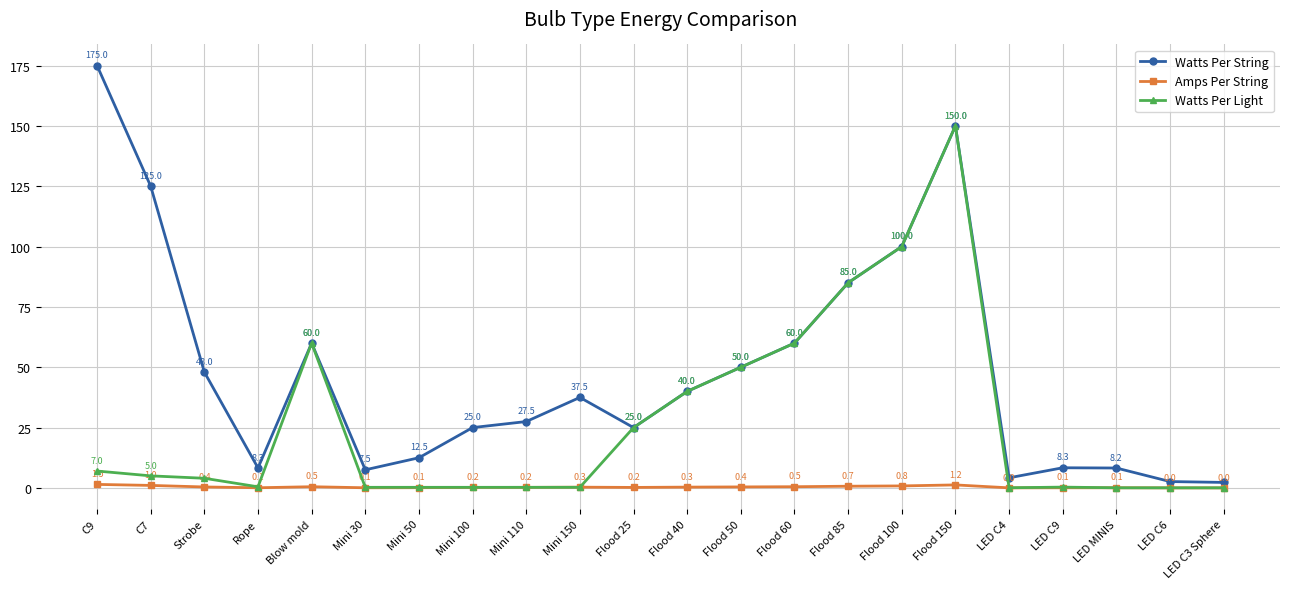

What is the label of the 18th point from the right?

Blow mold